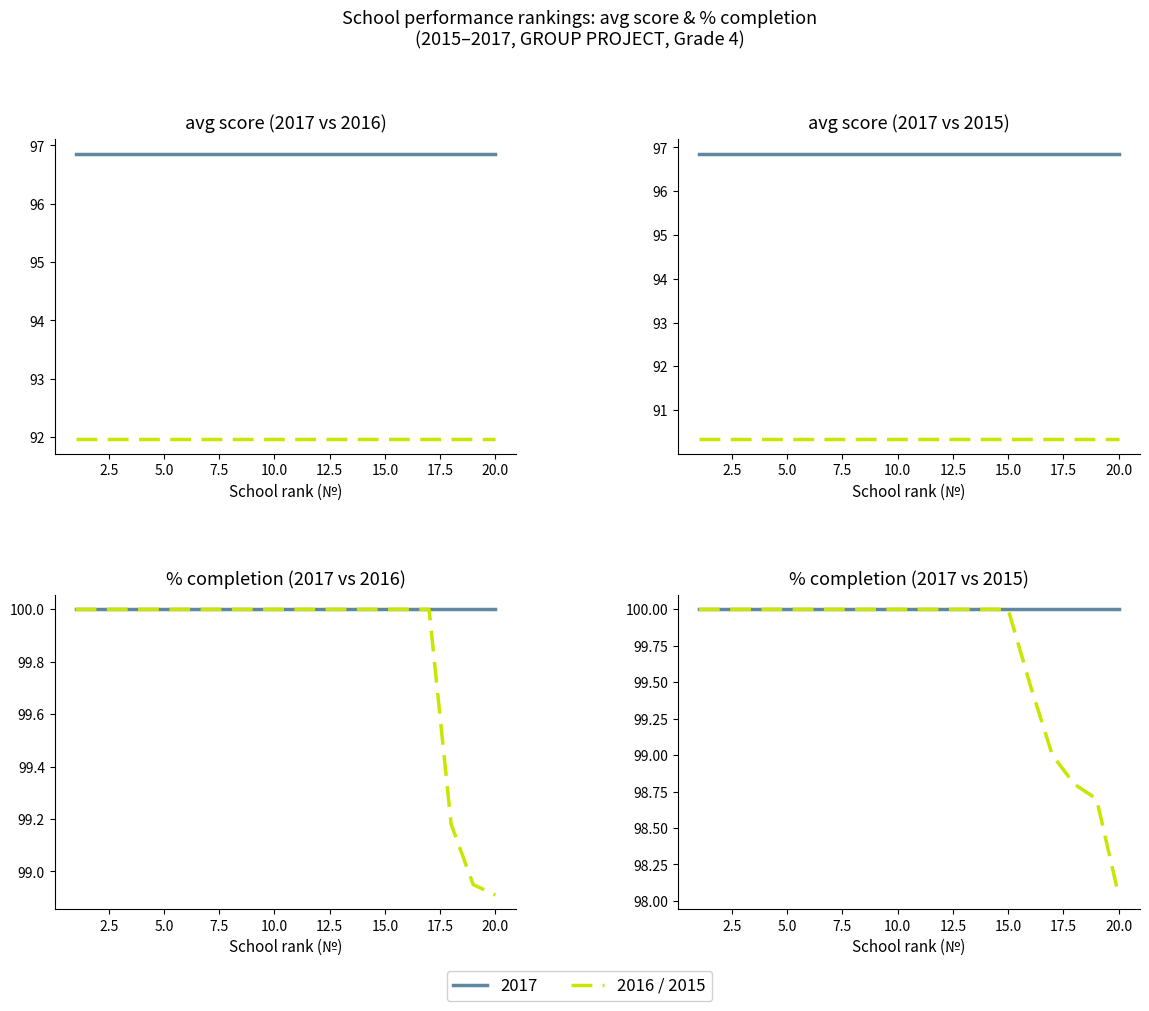

At which category is the sum across all series the highest?

1